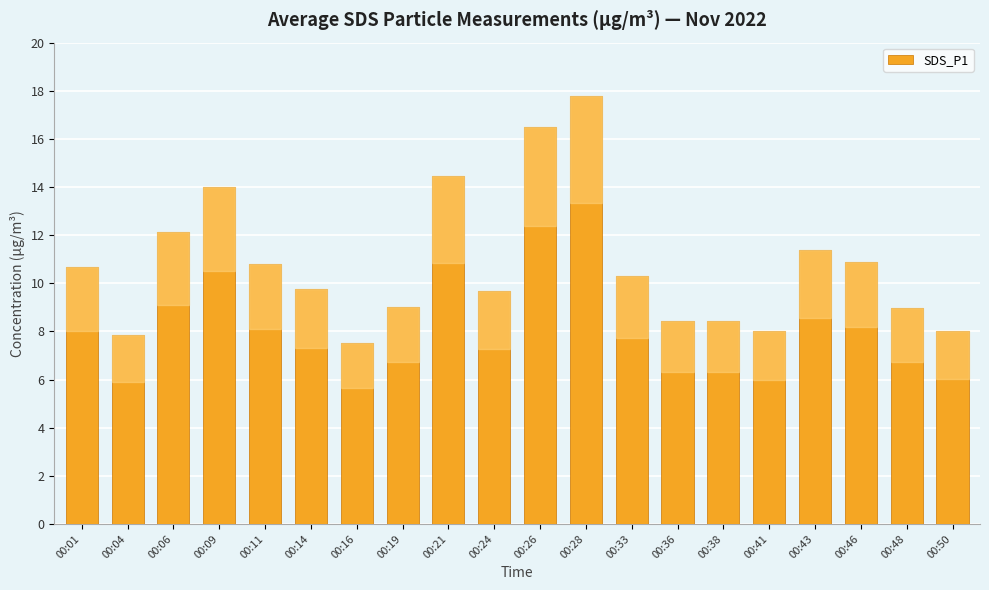

Which has a higher value, 00:43 or 00:38?

00:43